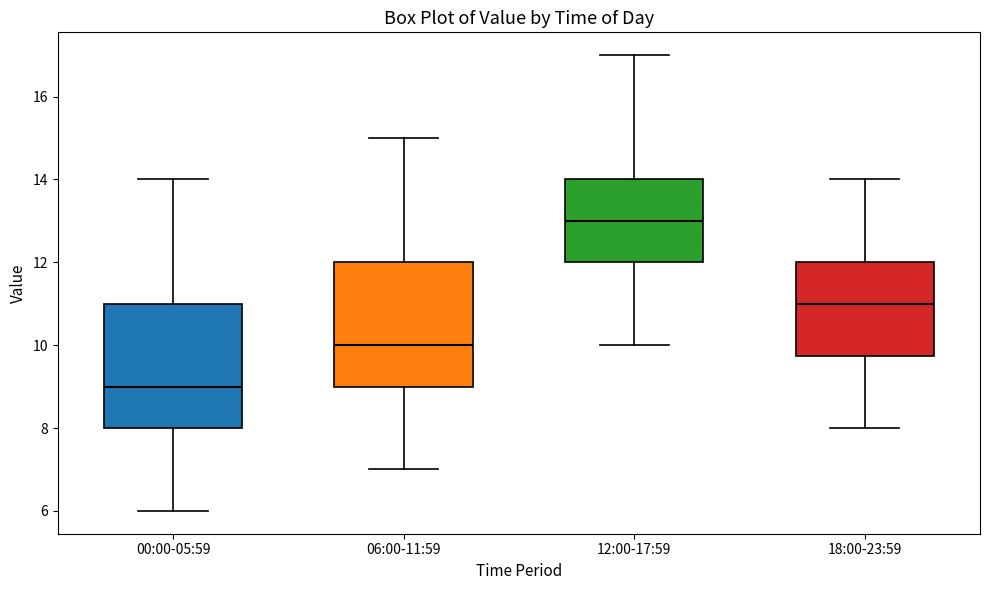

Which box has the highest median line?

12:00-17:59